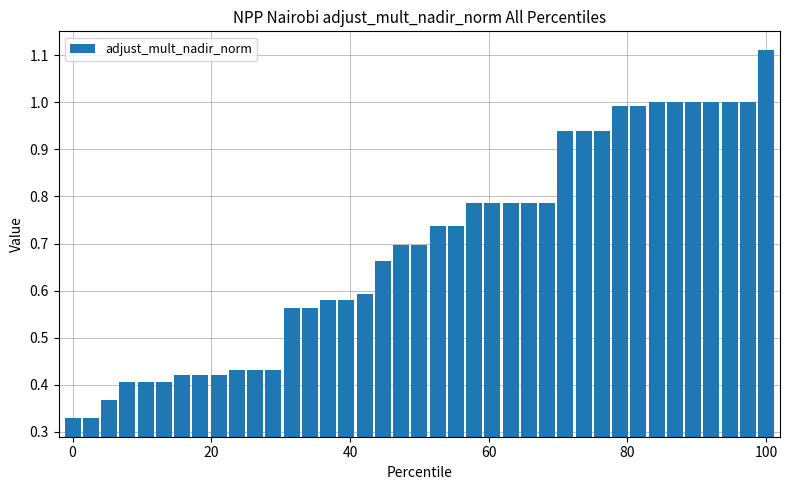

What is the sum of all values?

27.1